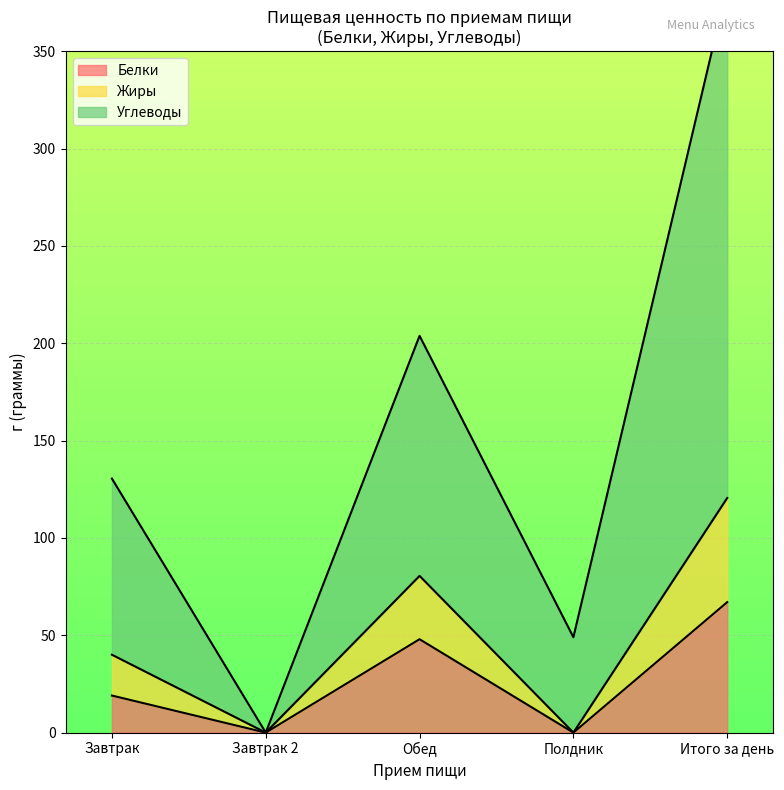

Which series has the largest range (max minus min)?

Углеводы